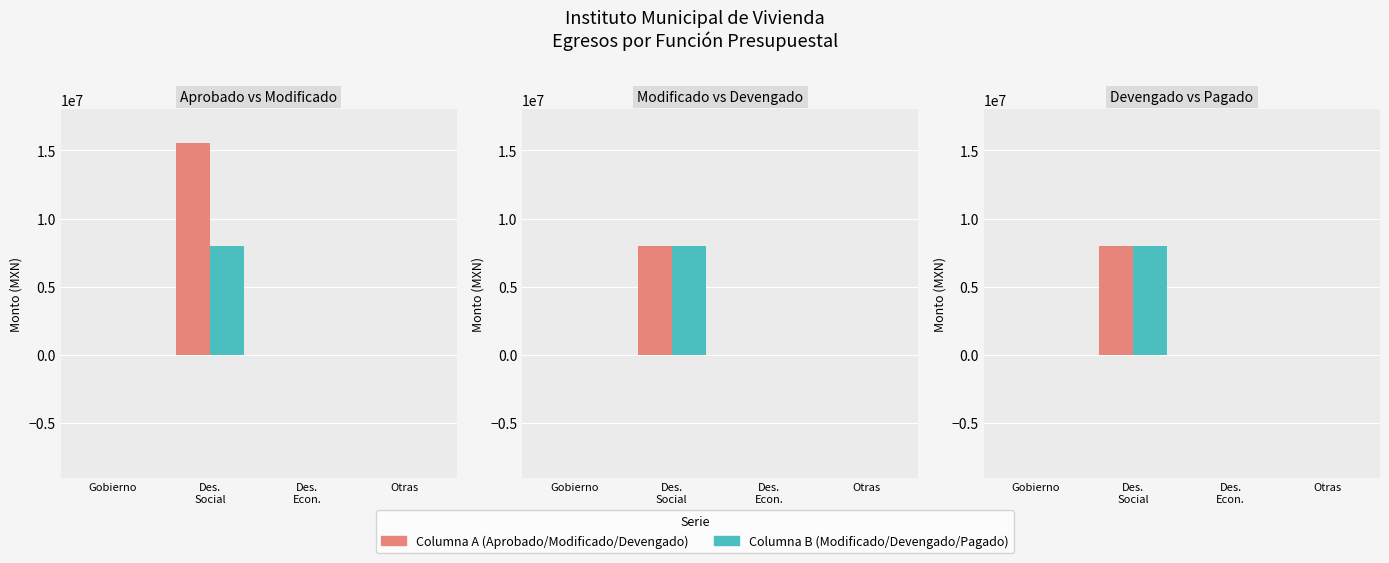

Which series changed the most between Des.
Social and Otras?

Aprobado